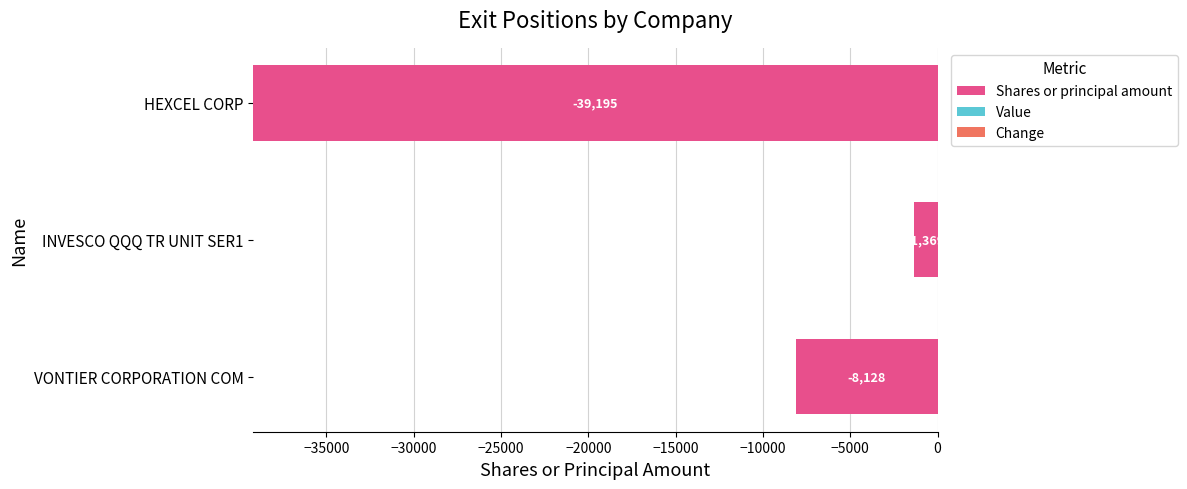

True or false: the data shows -1369 at INVESCO QQQ TR UNIT SER1.

True